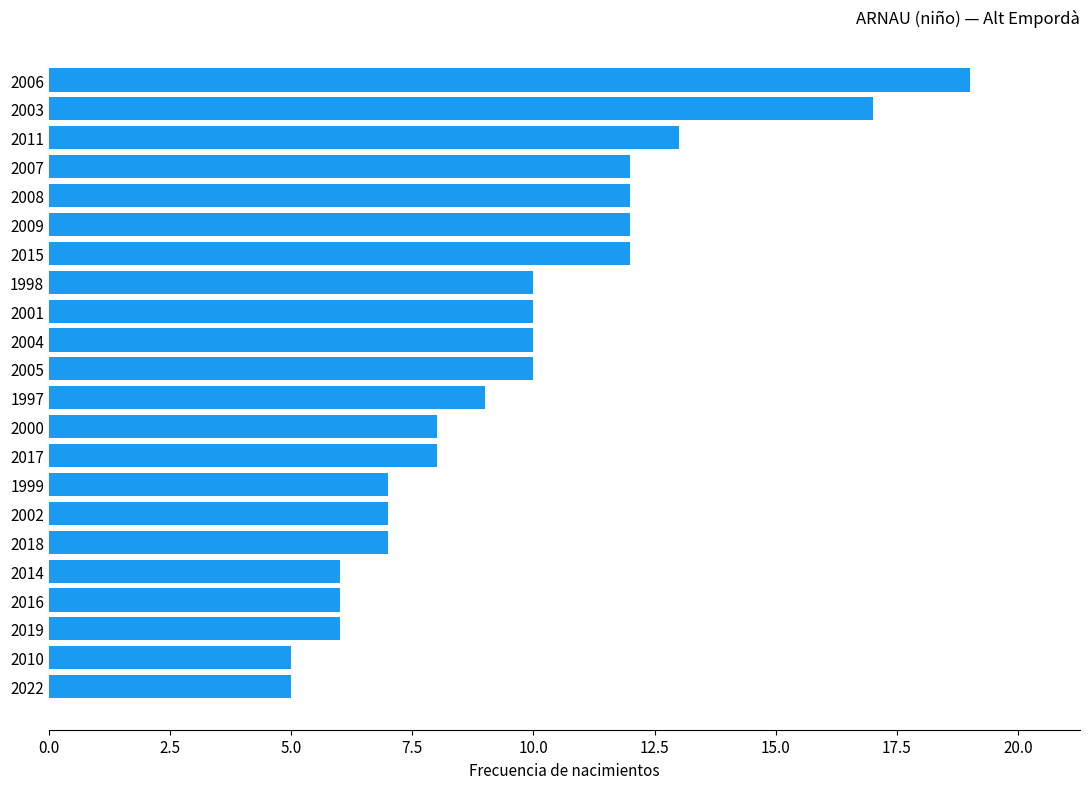

What is the greatest value displayed?

19